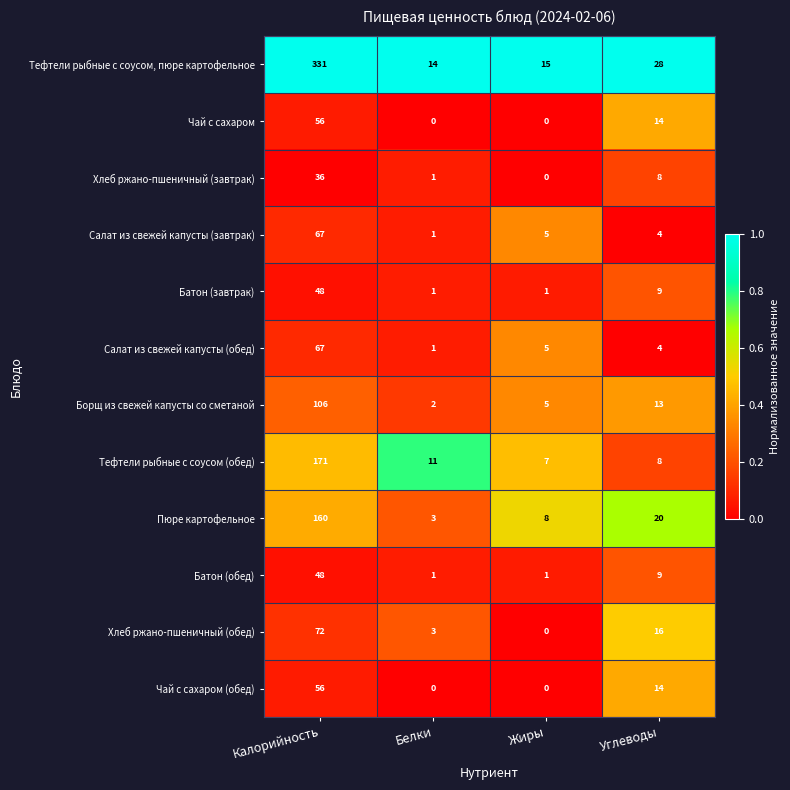

Which series has the largest total across all categories?

Тефтели рыбные с соусом, пюре картофельное